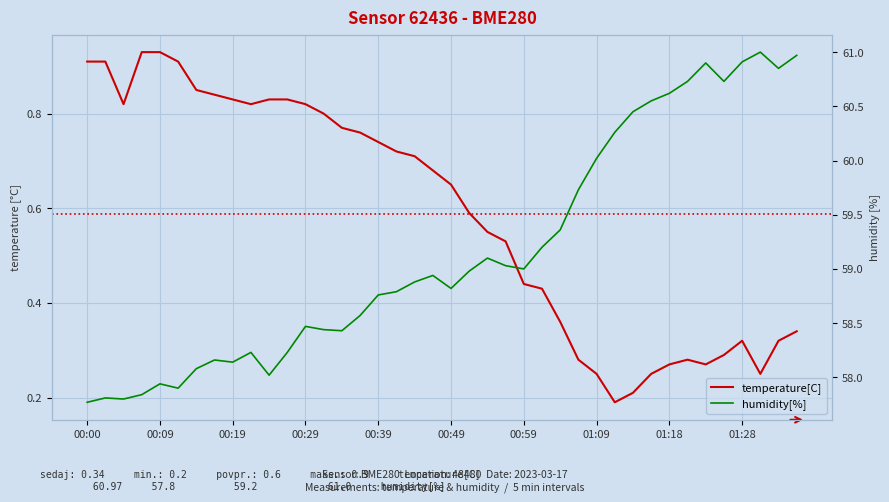

Reading left to right, transcribe all the data shown in this chart.

temperature[C]: 0.9	0.9	0.8	0.9	0.9	0.9	0.8	0.8	0.8	0.8	0.8	0.8	0.8	0.8	0.8	0.8	0.7	0.7	0.7	0.7	0.7	0.6	0.6	0.5	0.4	0.4	0.4	0.3	0.2	0.2	0.2	0.2	0.3	0.3	0.3	0.3	0.3	0.2	0.3	0.3
humidity[%]: 57.8	57.8	57.8	57.8	57.9	57.9	58.1	58.2	58.1	58.2	58.0	58.2	58.5	58.4	58.4	58.6	58.8	58.8	58.9	58.9	58.8	59.0	59.1	59.0	59.0	59.2	59.4	59.7	60.0	60.3	60.5	60.5	60.6	60.7	60.9	60.7	60.9	61.0	60.9	61.0